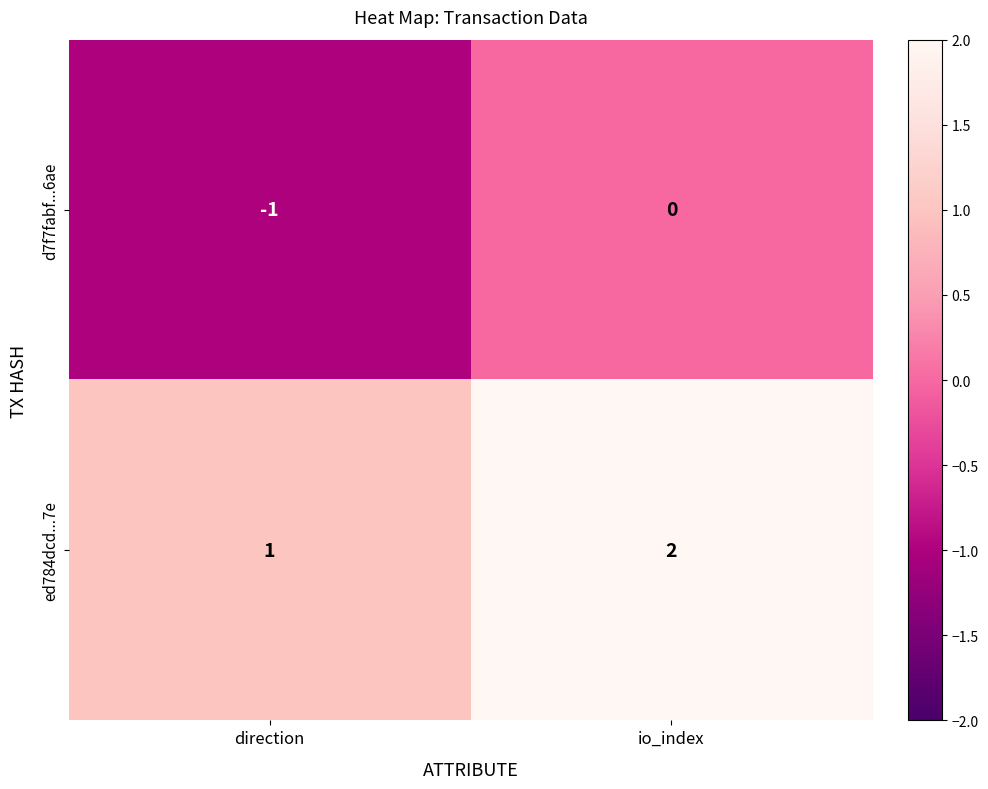

List the series in order of their overall mean, lowest first.

d7f7fabf...6ae, ed784dcd...7e